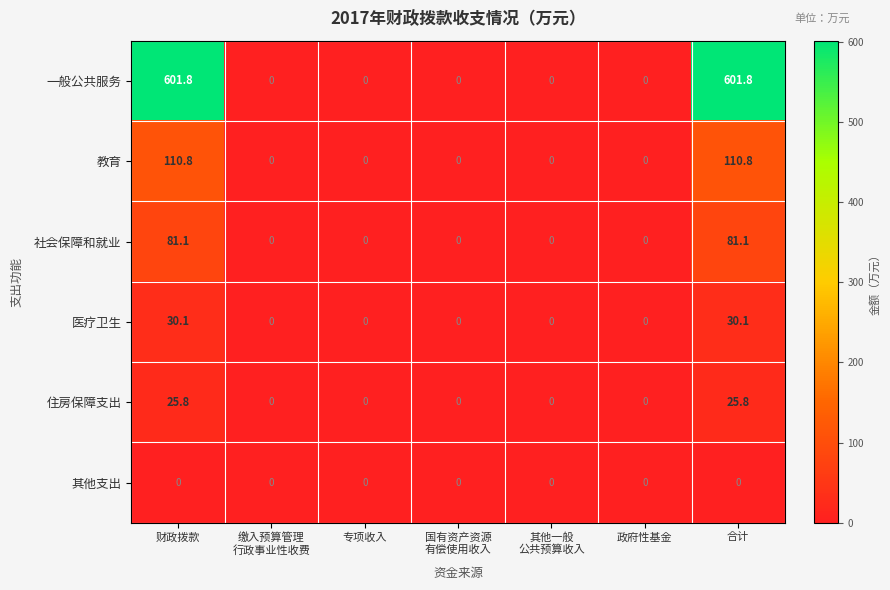

Rank the series at 财政拨款 from lowest to highest value.

其他支出, 住房保障支出, 医疗卫生, 社会保障和就业, 教育, 一般公共服务